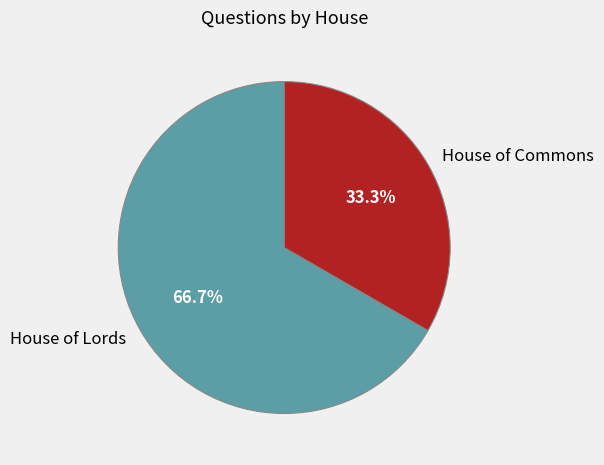

Combined, do House of Commons and House of Lords account for over 50%?

Yes